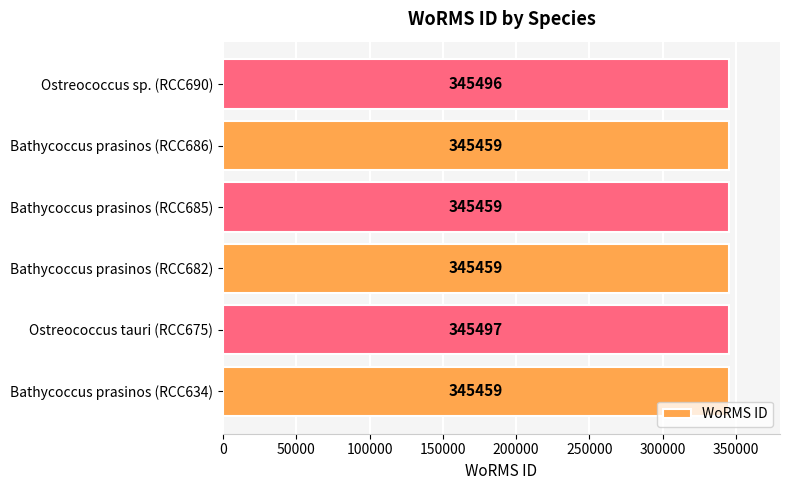

Reading top to bottom, transcribe all the data shown in this chart.

345496	345459	345459	345459	345497	345459